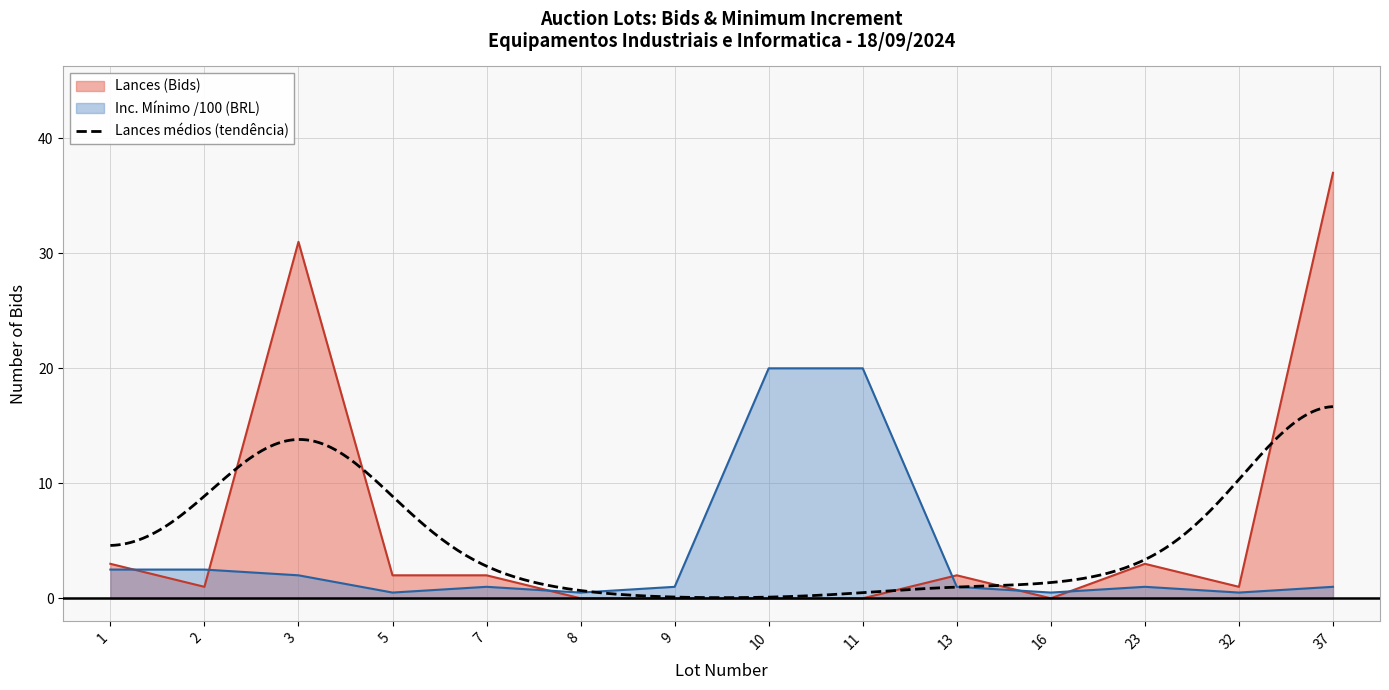

What is the greatest value displayed?

37.0